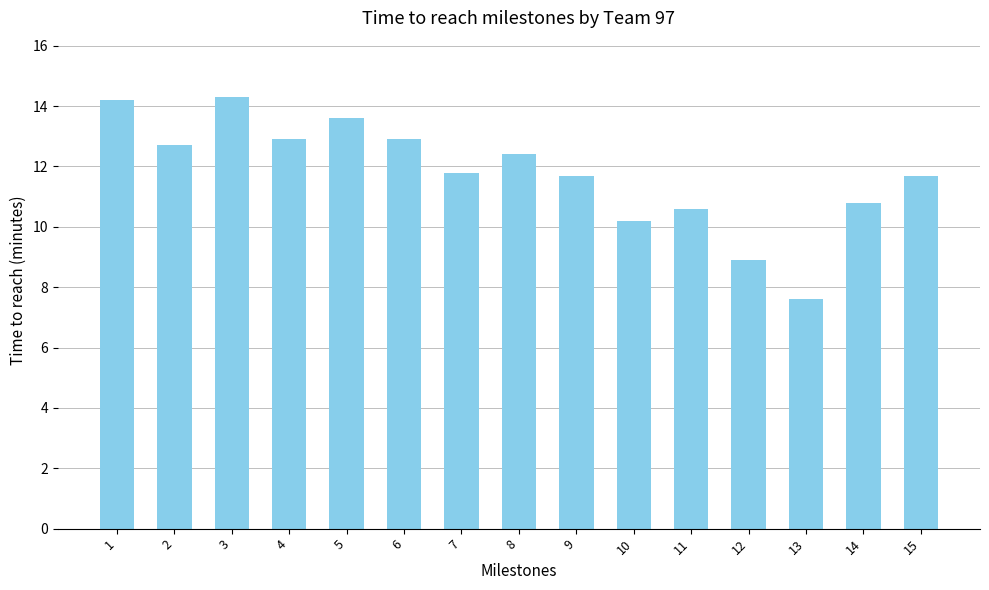

What is the sum of the values at 11 and 1?

24.8